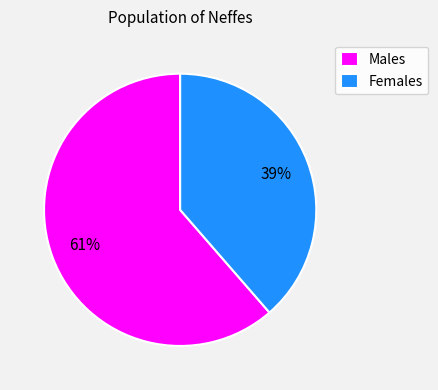

Which slice is the largest?

Males